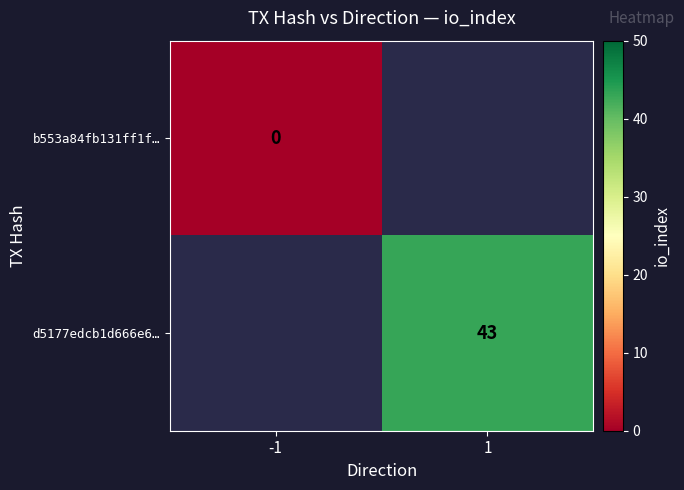

The value of d5177edcb1d666e6… at 1 is 43. True or false?

True